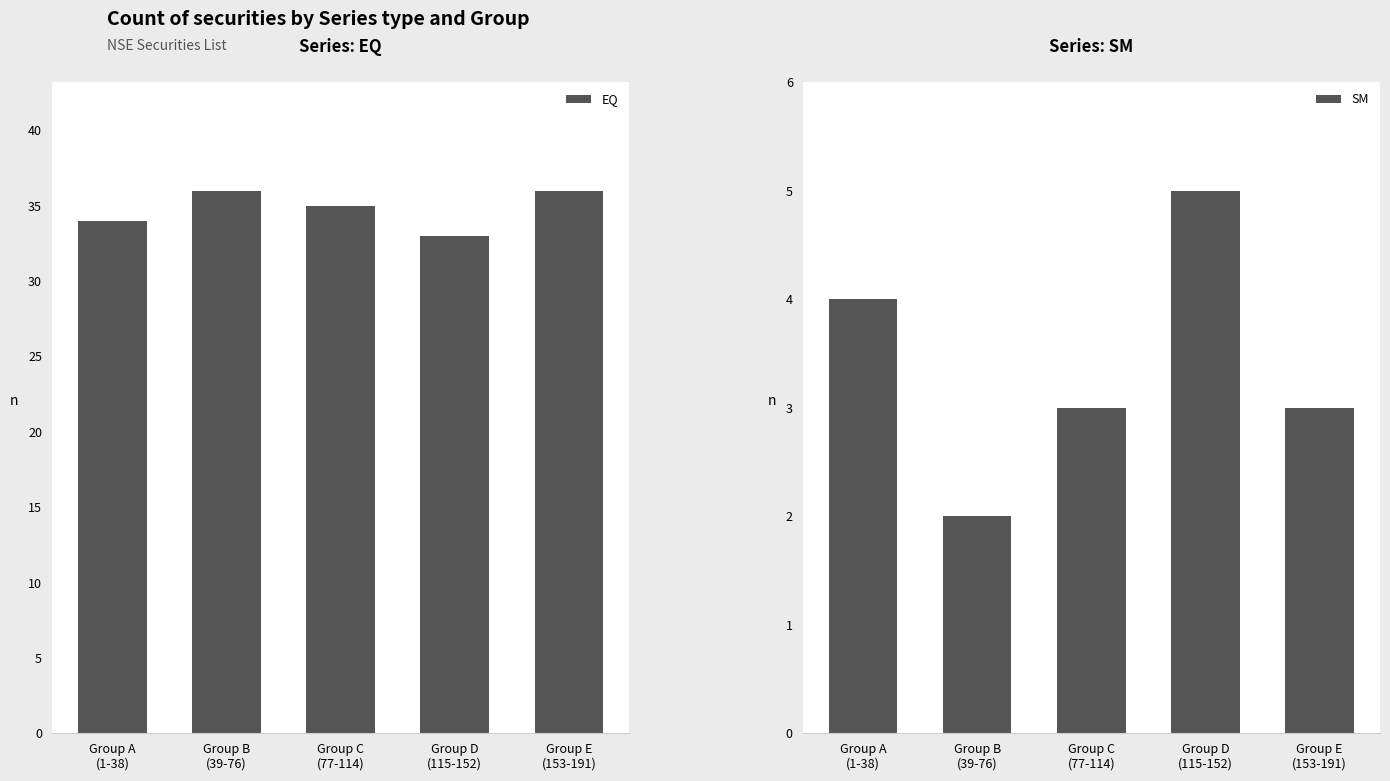

Rank the categories by SM value from highest to lowest.

Group D
(115-152), Group A
(1-38), Group C
(77-114), Group E
(153-191), Group B
(39-76)